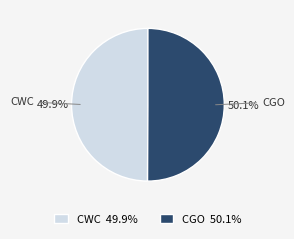

Does any single category account for the majority?

Yes